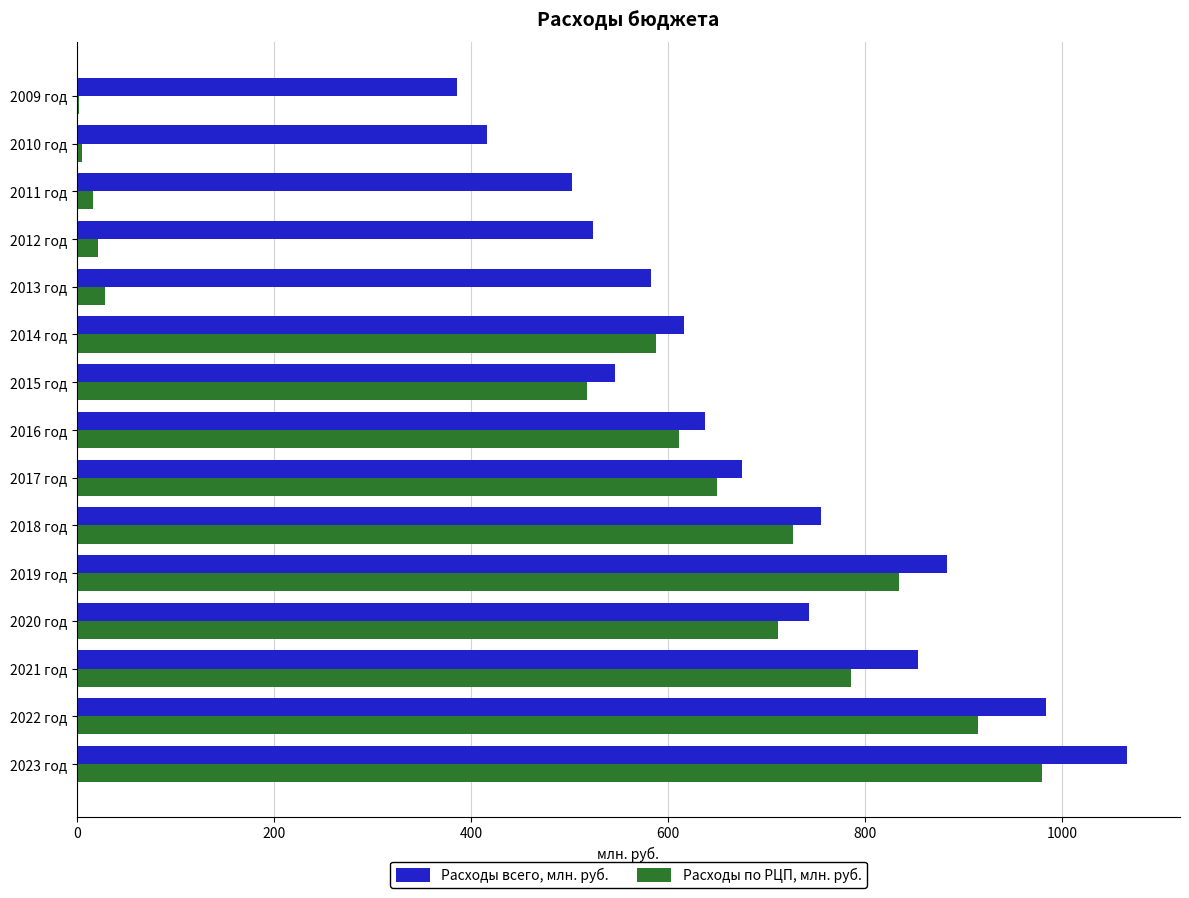

What is the sum of all Расходы по РЦП, млн. руб. values?

7389.5